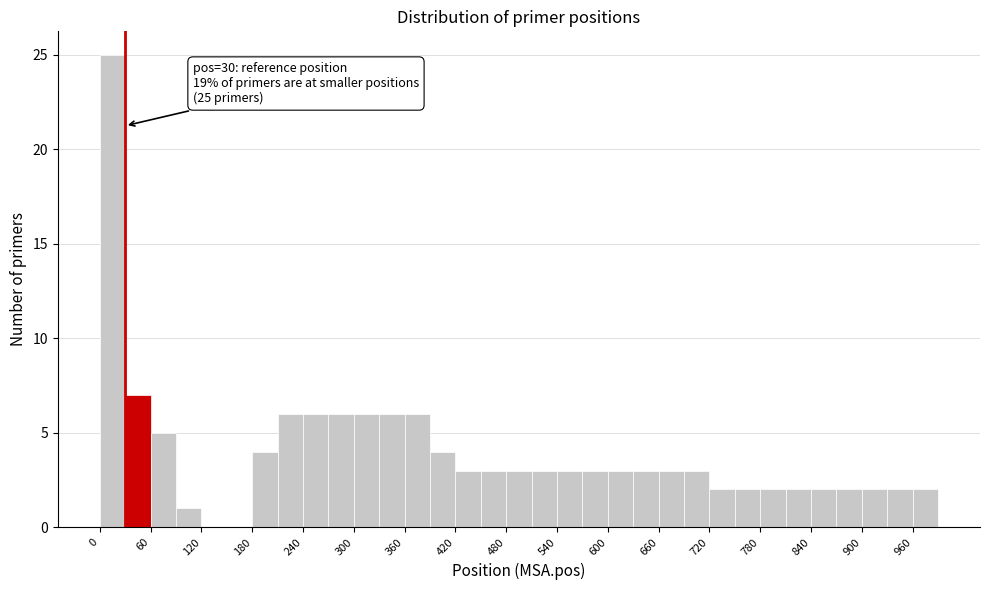

Read against the x-axis, roughly where is the centre of the tallest bar?

20